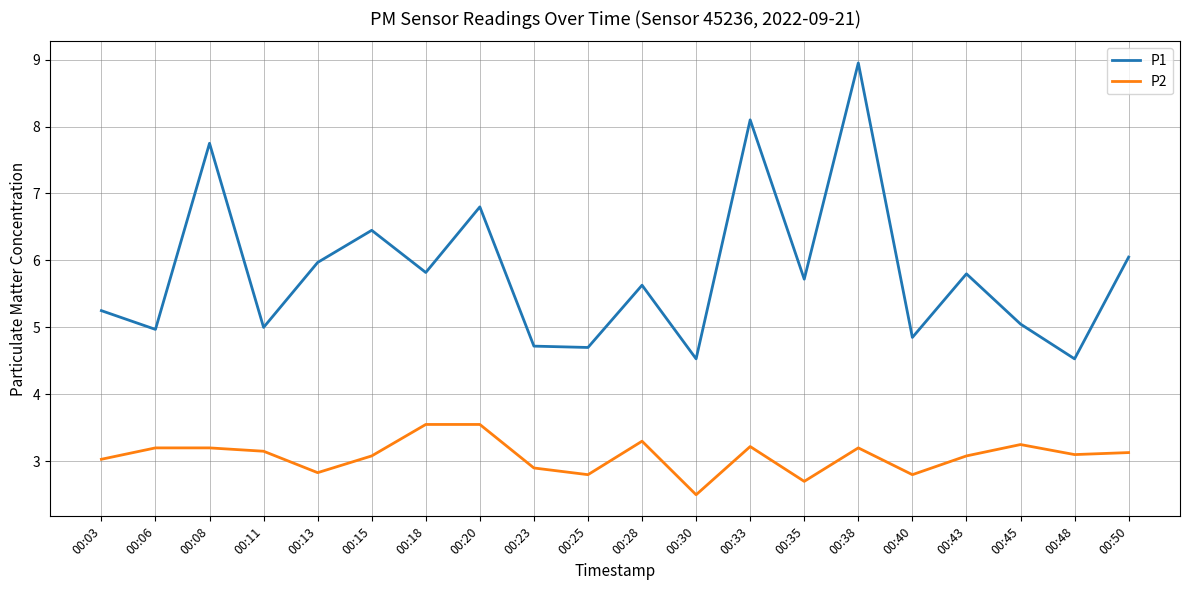

Rank the series at 00:33 from highest to lowest value.

P1, P2